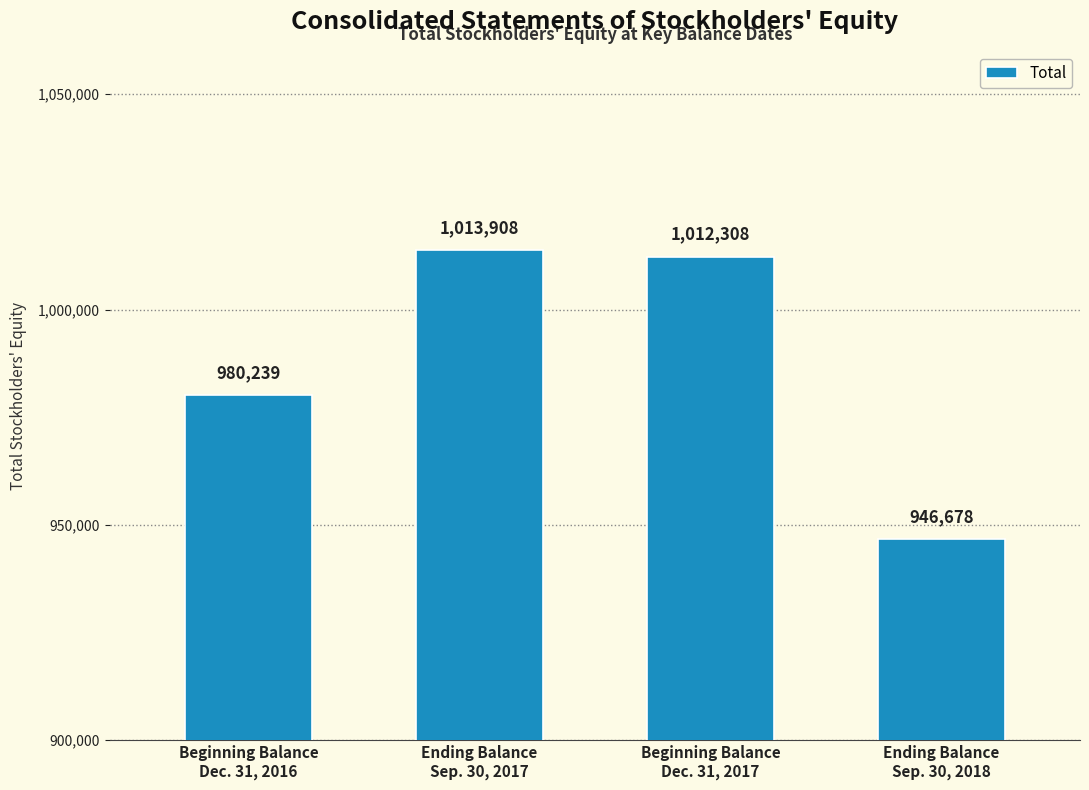

What is the smallest value displayed?

946678